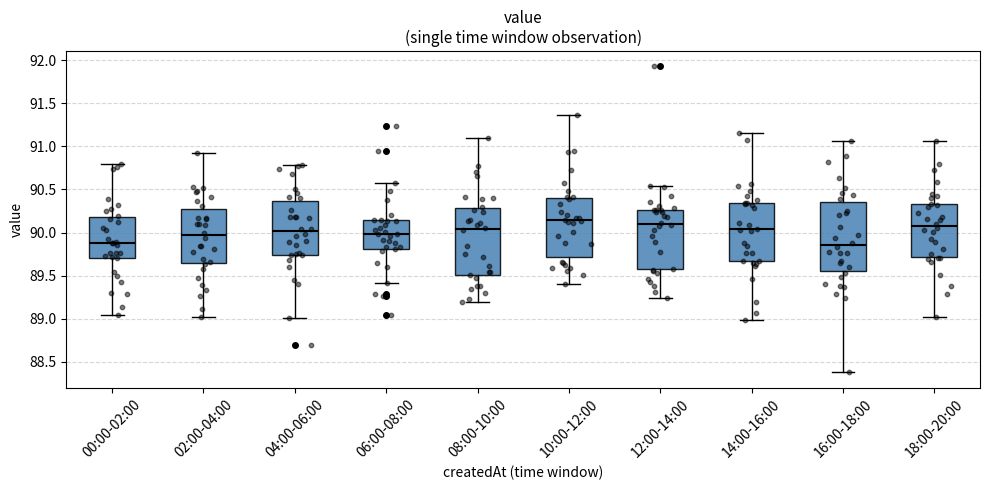

Where is the lower edge of the box for 12:00-14:00 on the y-axis? The values are not printed on the chart, so give them approximately, as read against the axis.

89.55